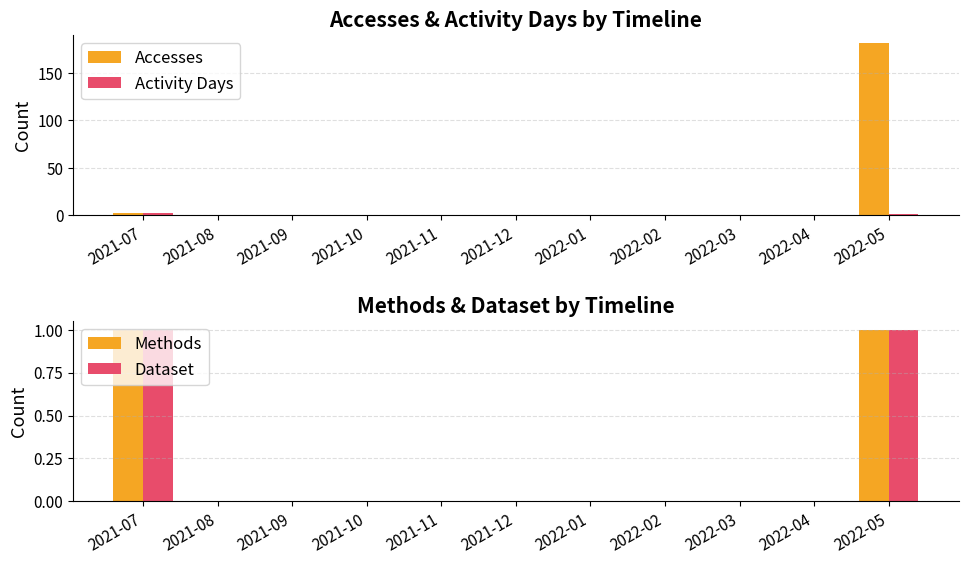

At 2021-11, list the series in order from smallest to largest.

Accesses, Activity Days, Methods, Dataset